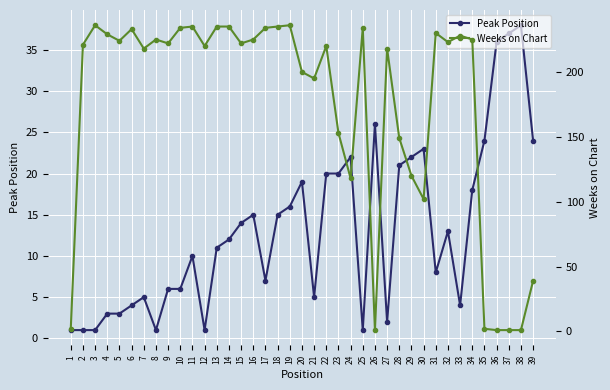

How many series are shown in this chart?

2